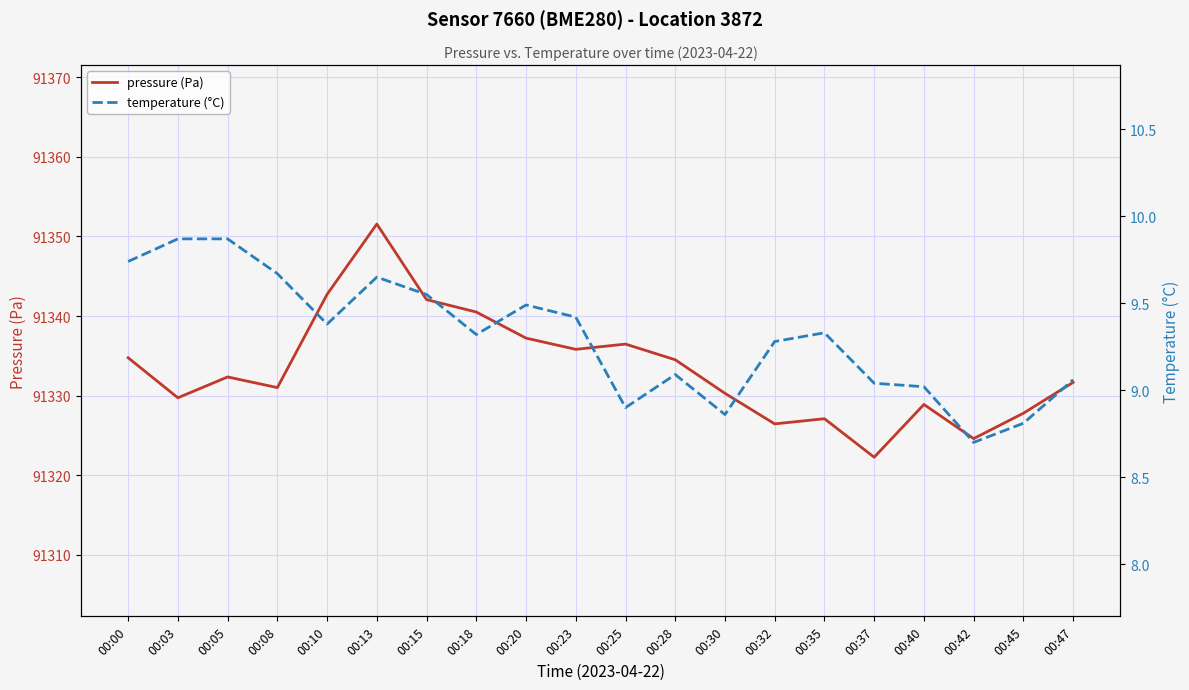

True or false: pressure (Pa) and temperature (°C) intersect in this chart.

False